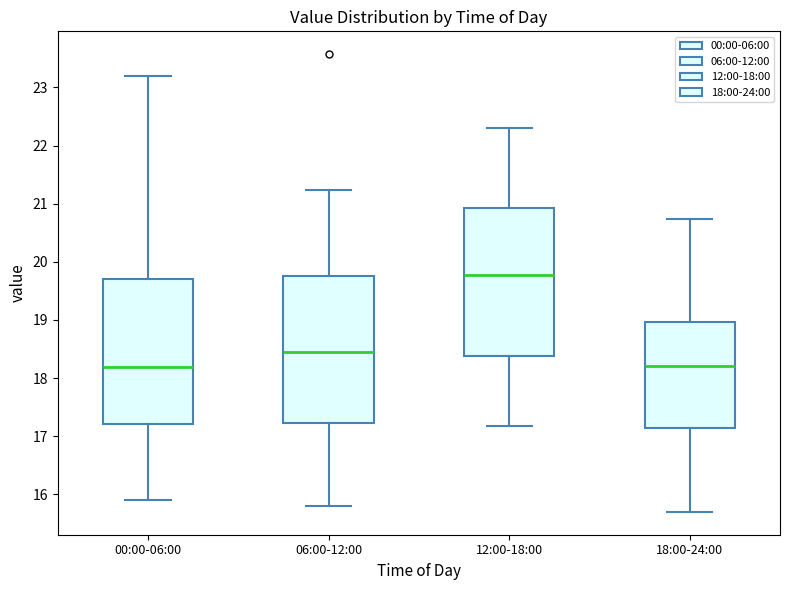

Reading left to right, transcribe this box plot: for each box, give where its median line is, the range the box spans, and where its two whiskers end, as read against the y-axis. The values are not printed on the chart, so give them approximately, as read against the axis.

00:00-06:00: median 18.2, box 17.2 to 19.7, whiskers 15.9 to 23.2
06:00-12:00: median 18.5, box 17.2 to 19.7, whiskers 15.8 to 21.2
12:00-18:00: median 19.8, box 18.4 to 20.9, whiskers 17.2 to 22.3
18:00-24:00: median 18.2, box 17.1 to 19.0, whiskers 15.7 to 20.7